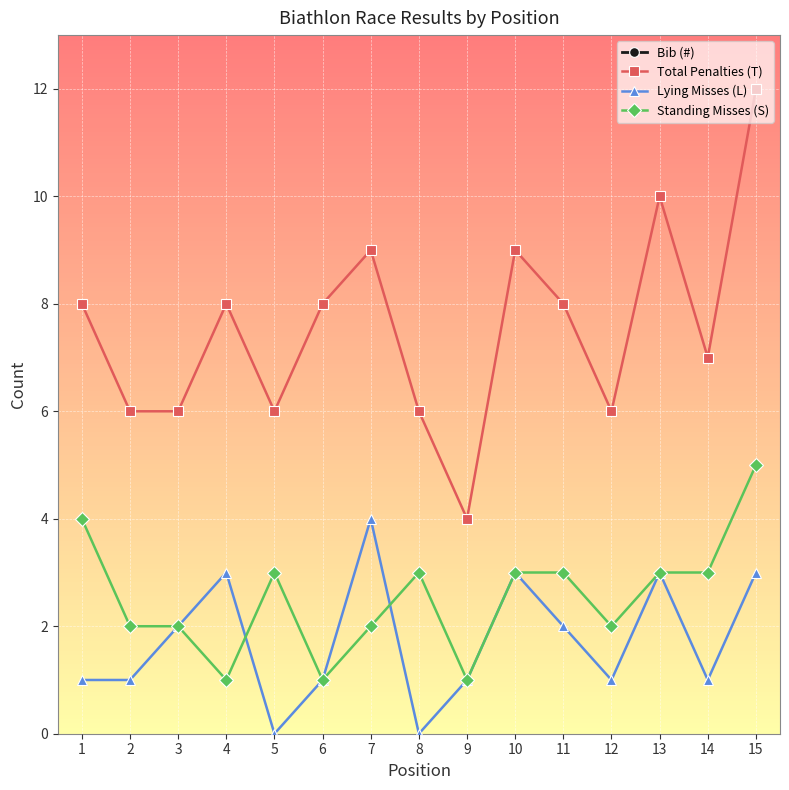

What are all the series names shown in the legend?

Bib (#), Total Penalties (T), Lying Misses (L), Standing Misses (S)